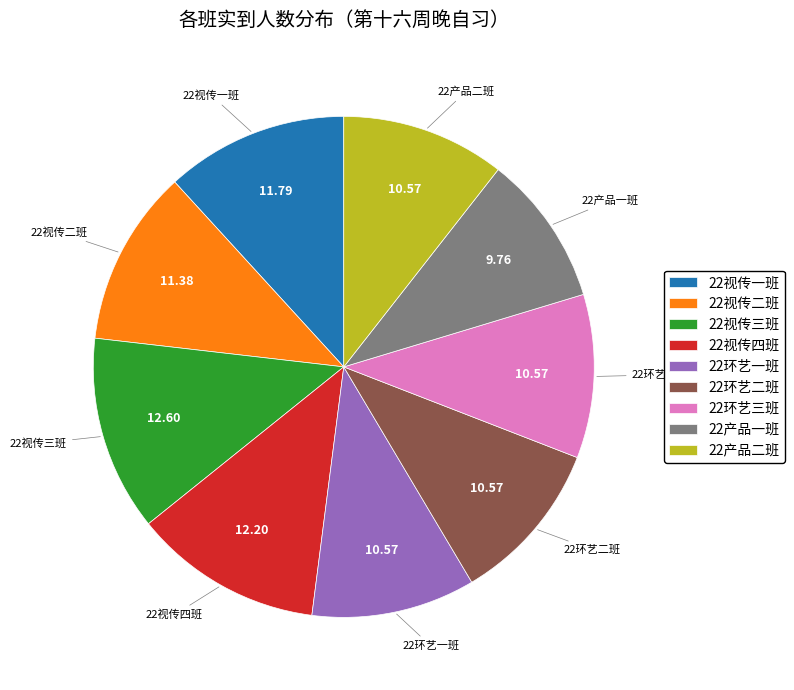

Is the sum of 22产品二班 and 22产品一班 greater than half?

No